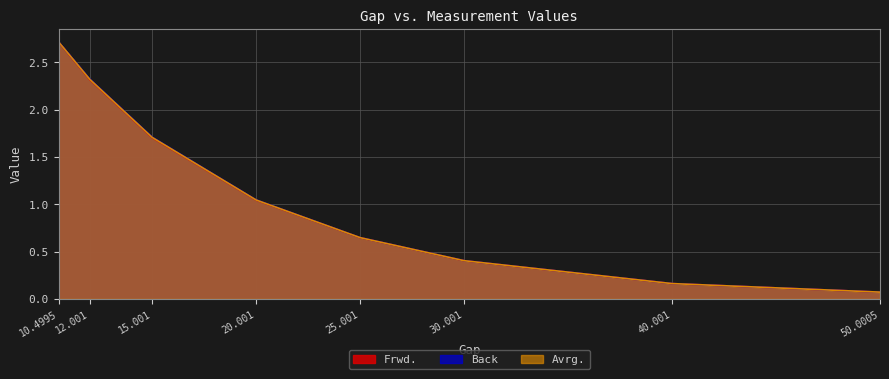

What is the average value of the Avrg. series?

1.1